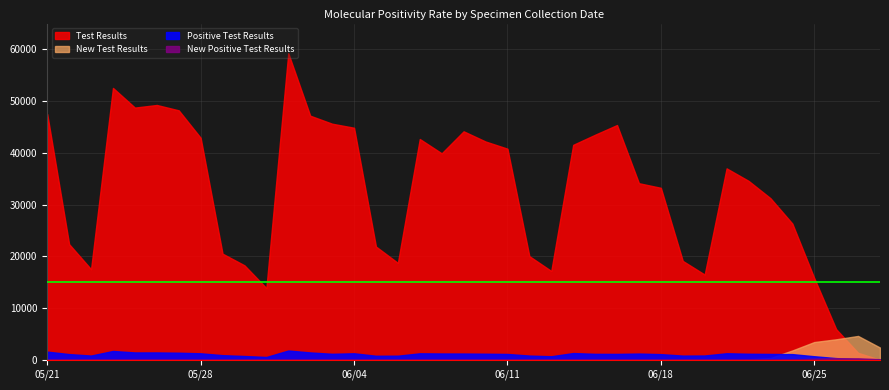

True or false: New Positive Test Results and Positive Test Results intersect in this chart.

False